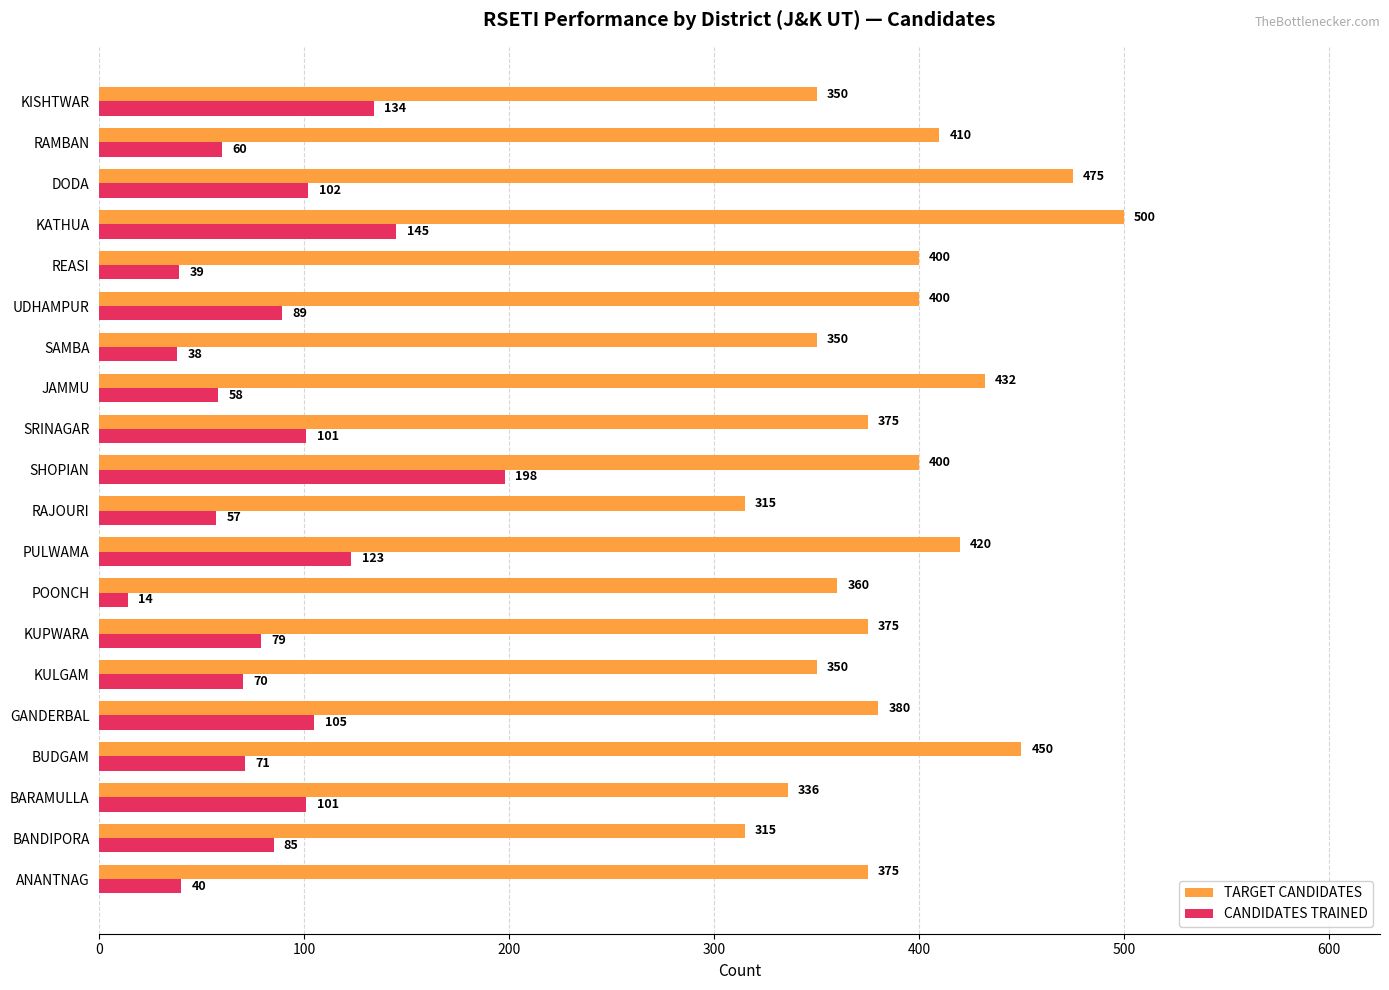

At how many categories does at least one series exceed 235?

20